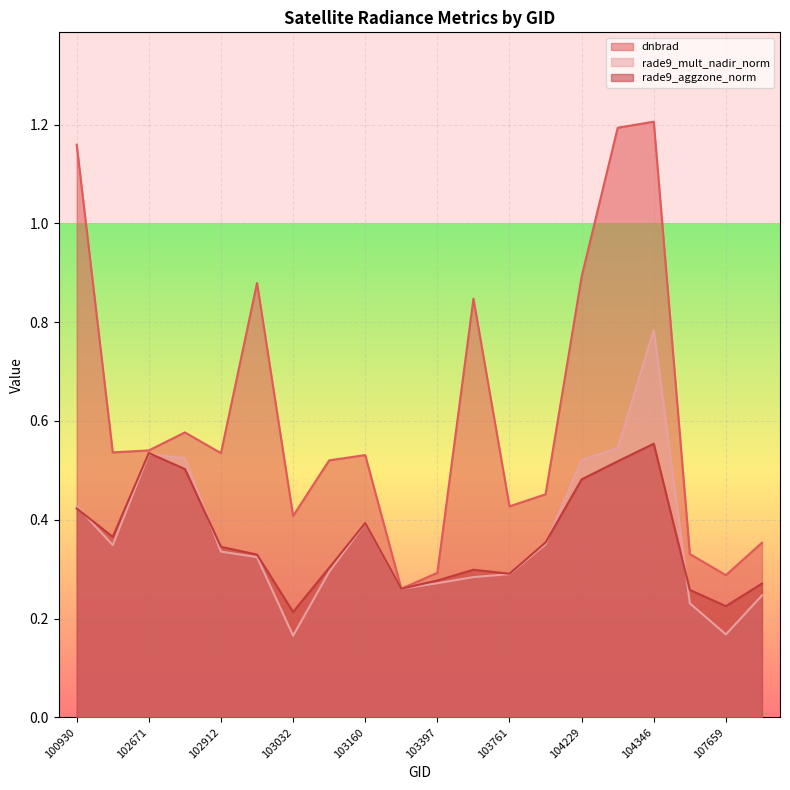

The rade9_mult_nadir_norm series shows 0.3 at 102920. True or false?

True